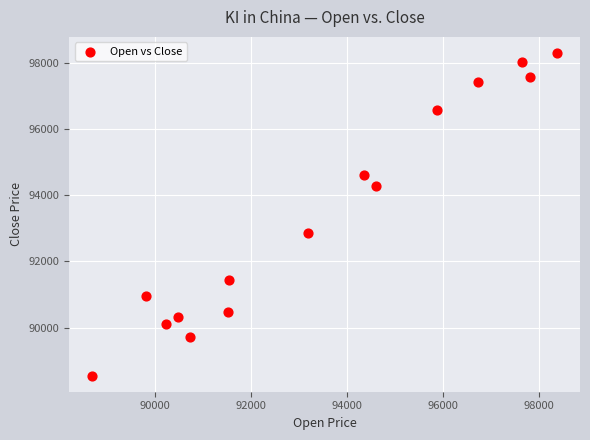

What Y value in the scatter plot is closest to 93423?

92862